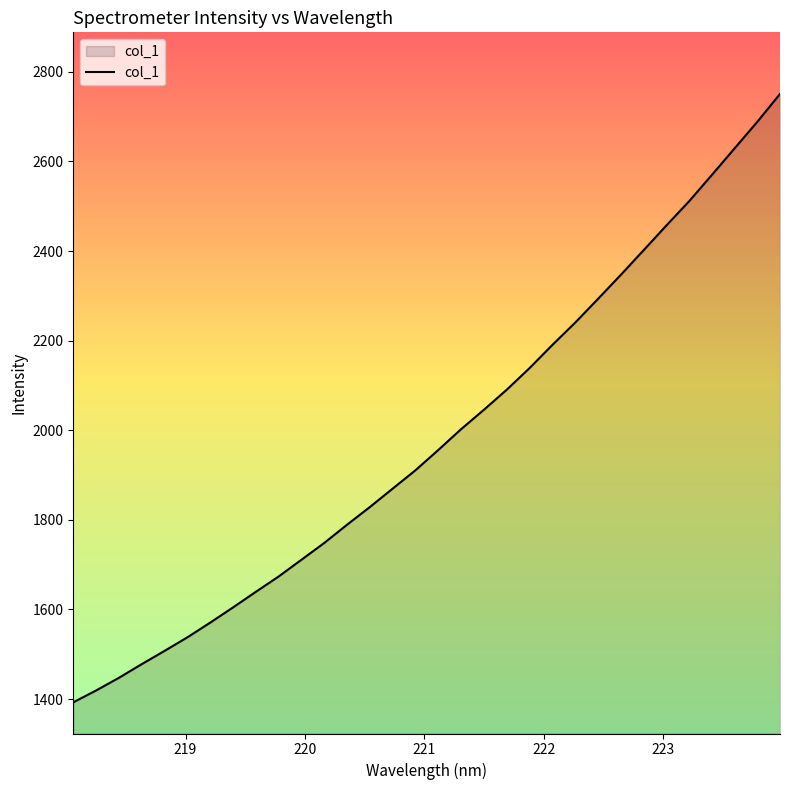

Does the chart display data point markers on the line(s)?

No